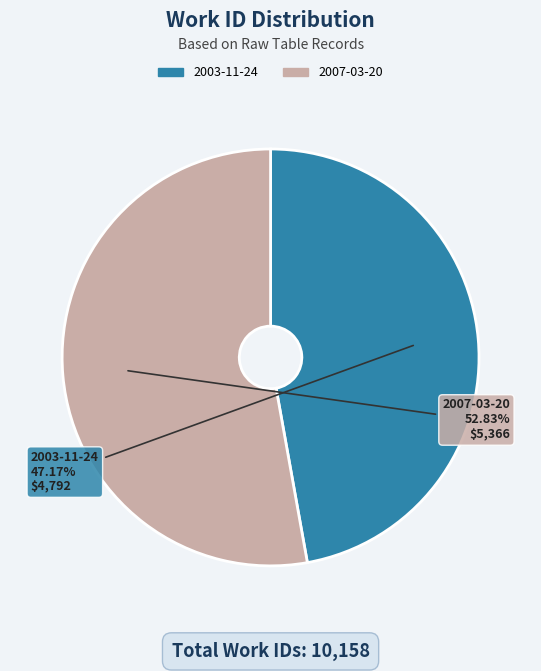

Approximately how many times larger is the value at 2003-11-24 compared to 2007-03-20?

0.9